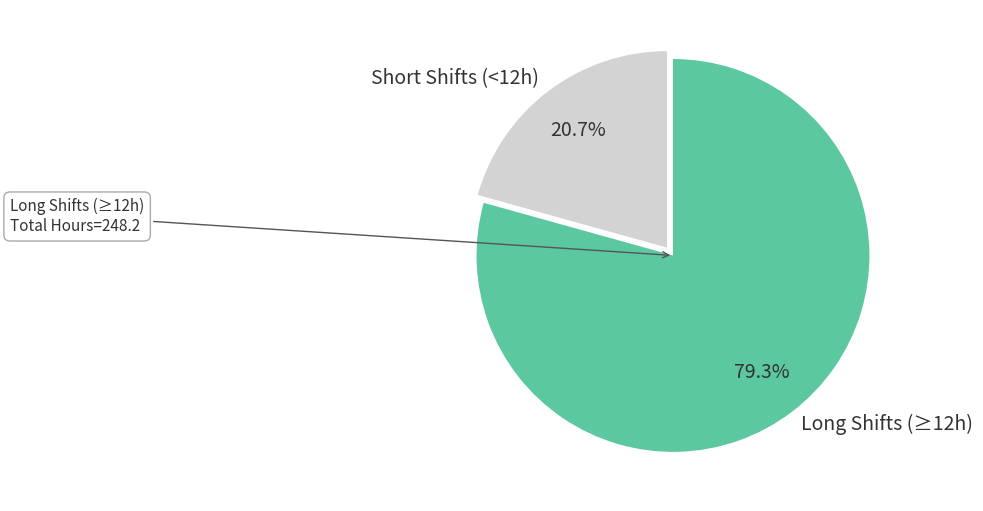

How many segments does this pie chart have?

2